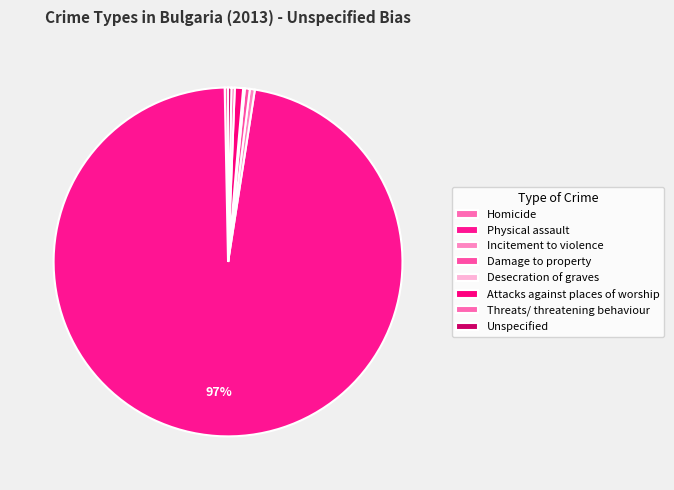

Count the number of slices in the pie.

8